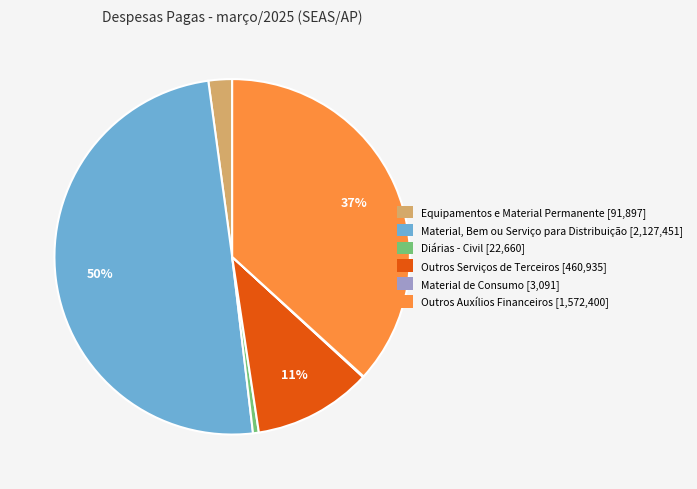

To the nearest percent, what portion does Outros Auxílios Financeiros represent?

37%